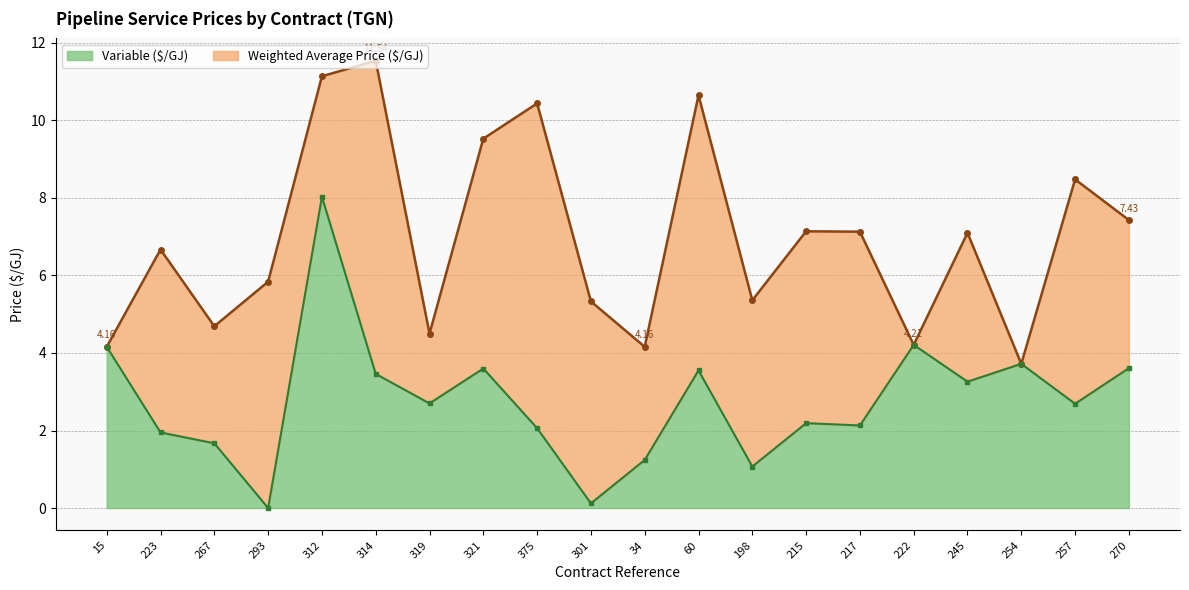

How many categories are shown in the chart?

20